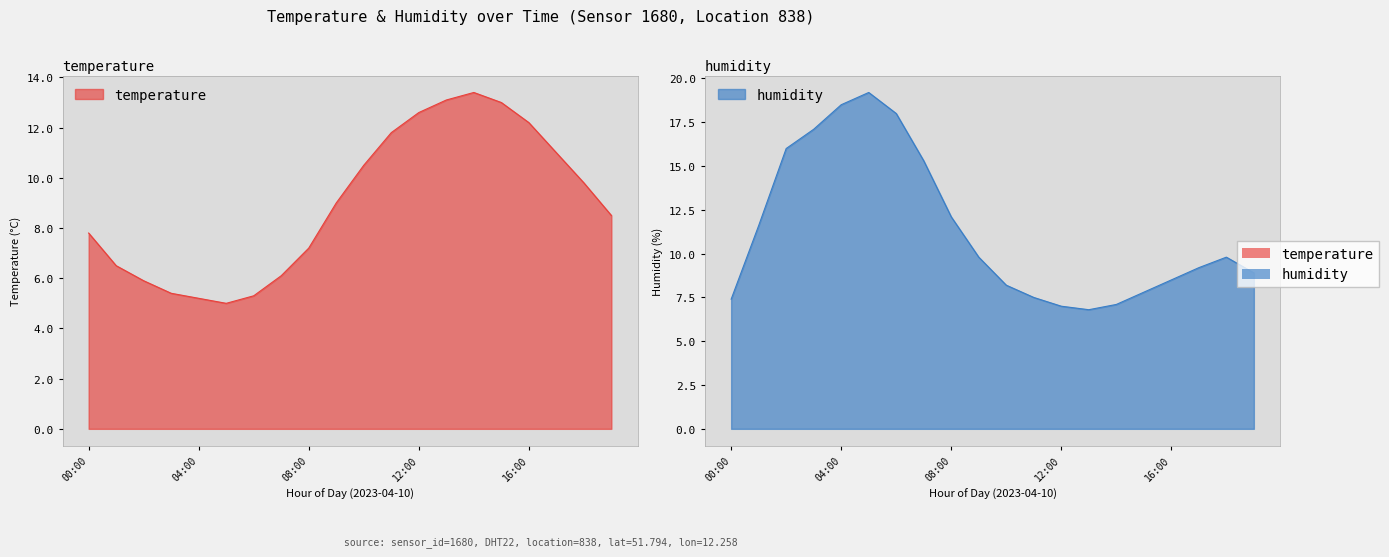

The humidity series shows 9.8 at 18:00. True or false?

True